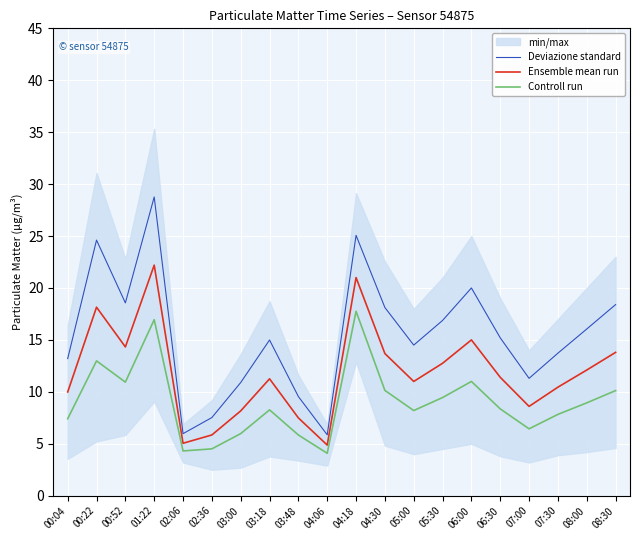

The Controll run series shows 2.8 at 08:30. True or false?

False